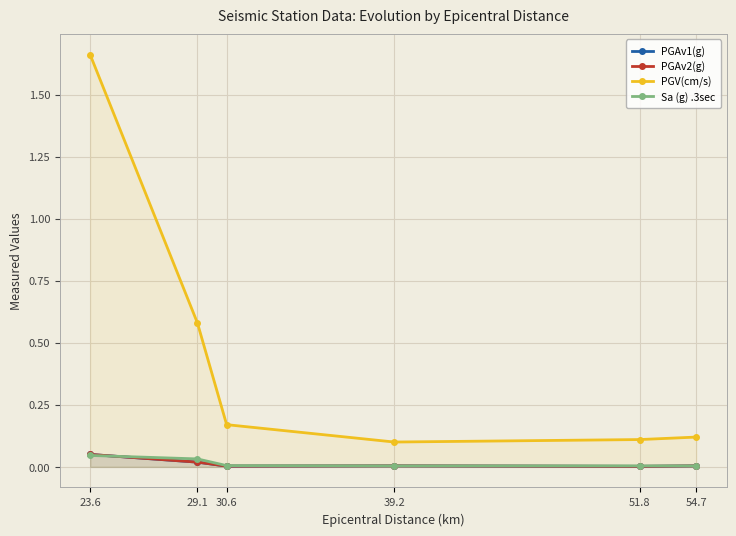

What position from the left is 29.1?

2